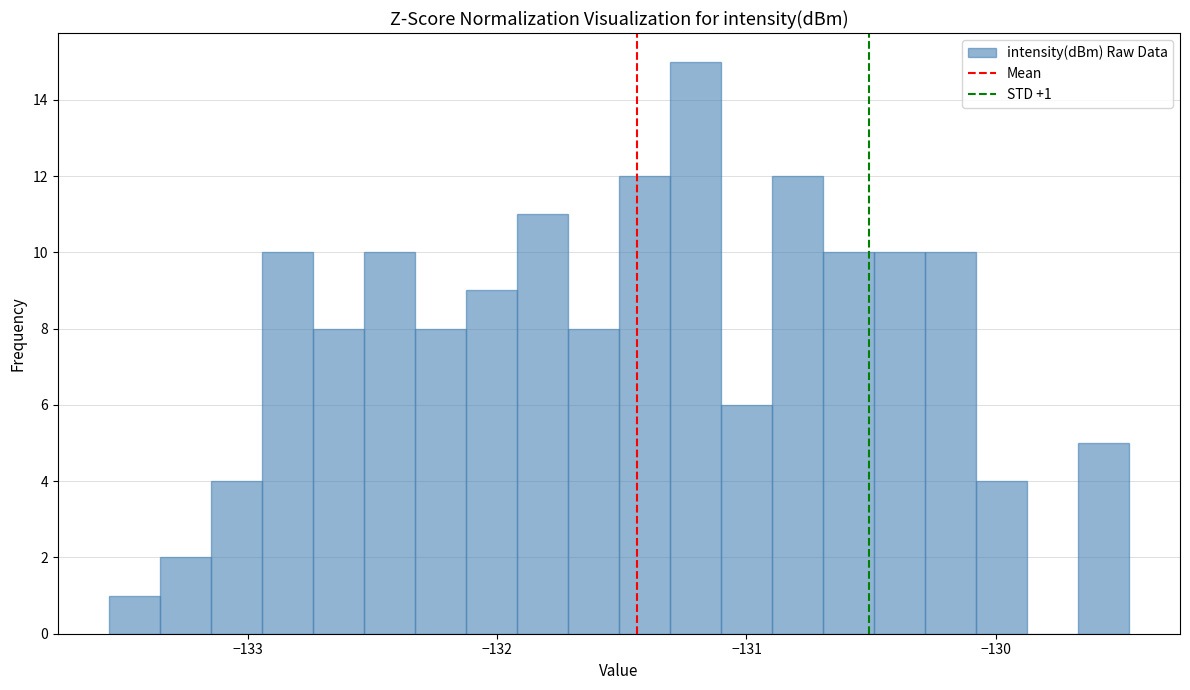

Read against the x-axis, roughly where is the centre of the tallest bar?

-131.2